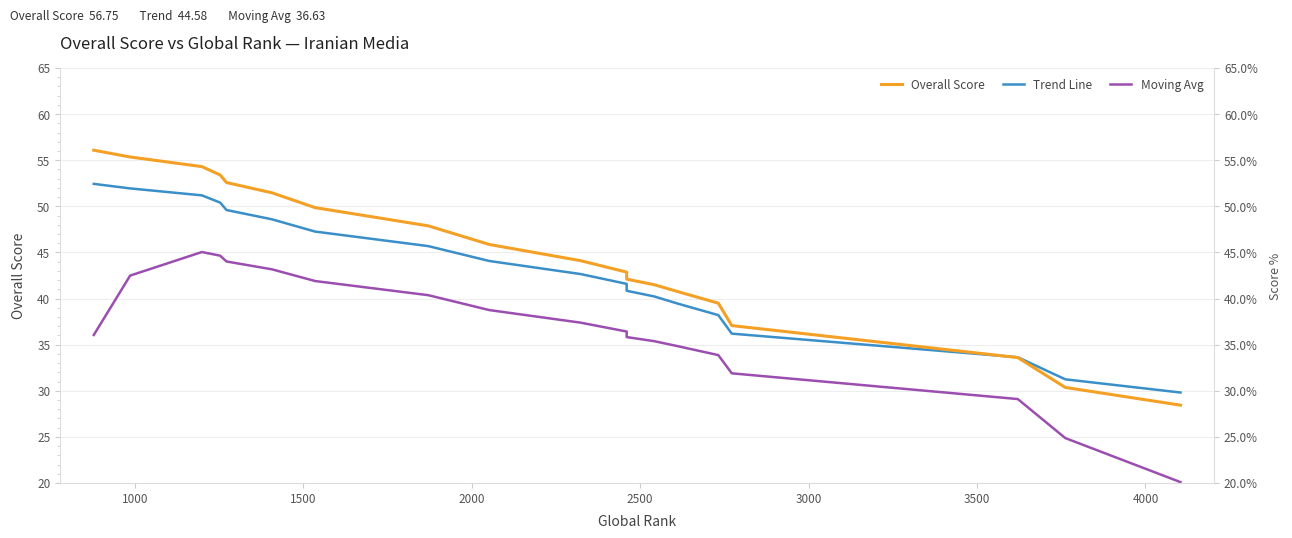

True or false: Trend Line and Moving Avg intersect in this chart.

False